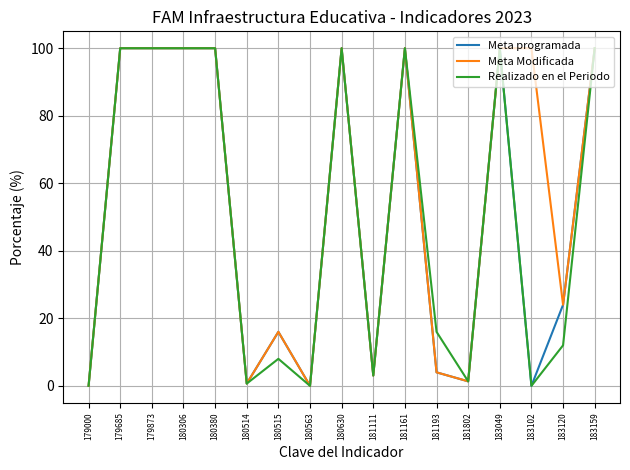

What is the sum of all Meta programada values?

849.0